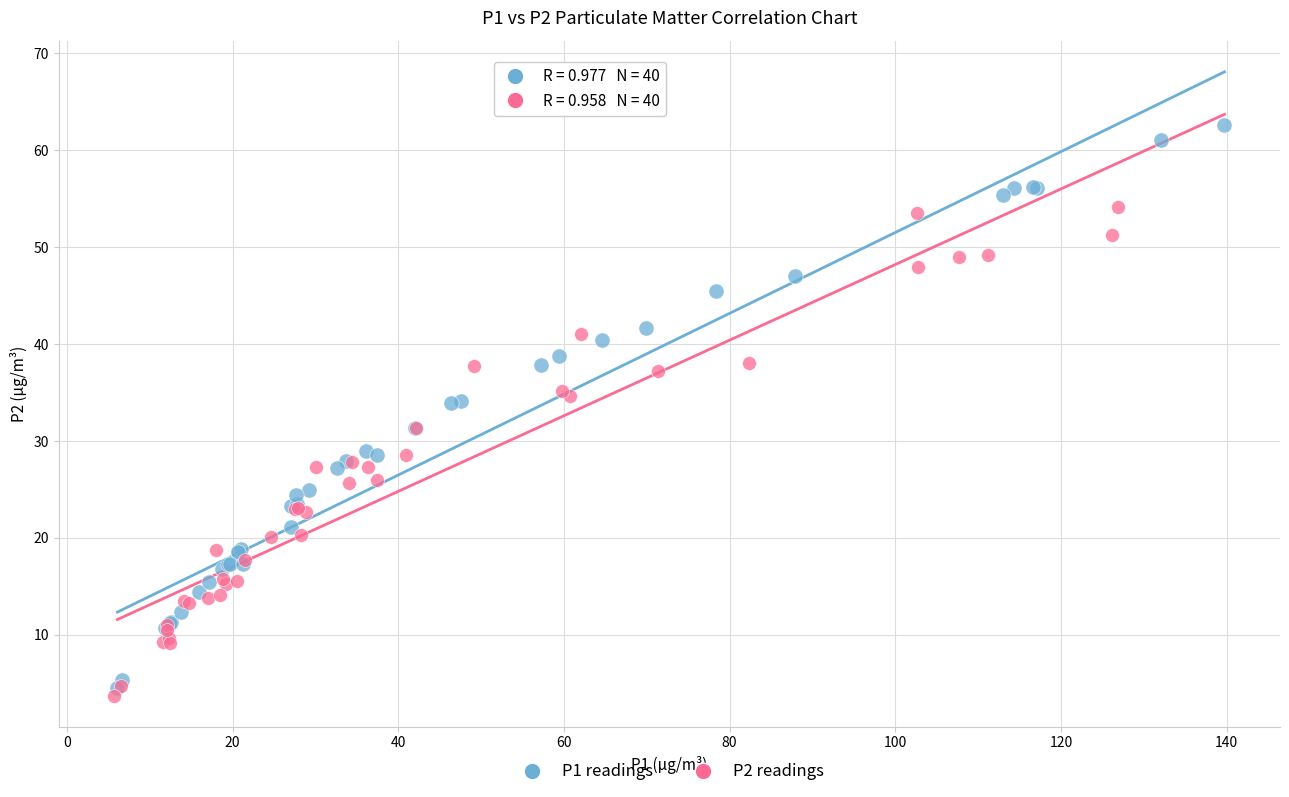

Which series contains the highest Y value?

P1 readings